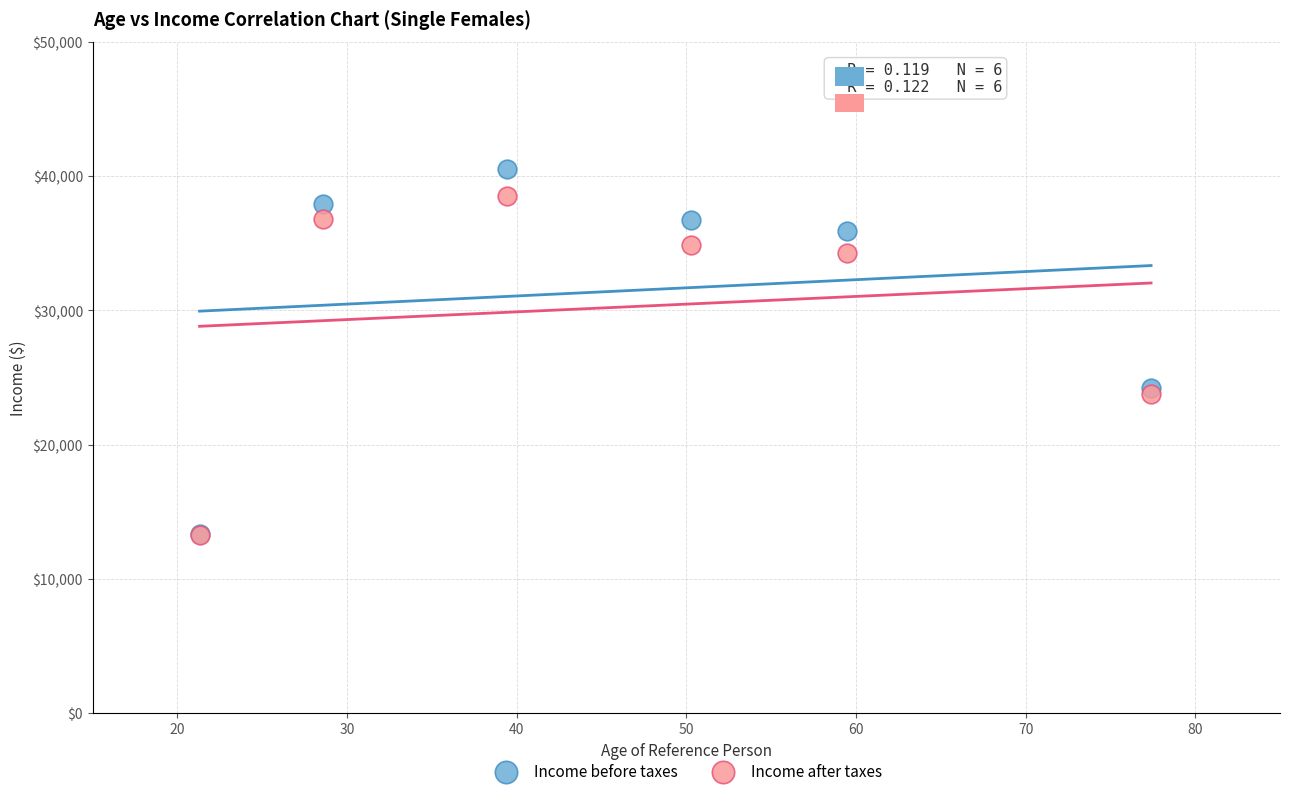

Which series contains the highest Y value?

Income before taxes